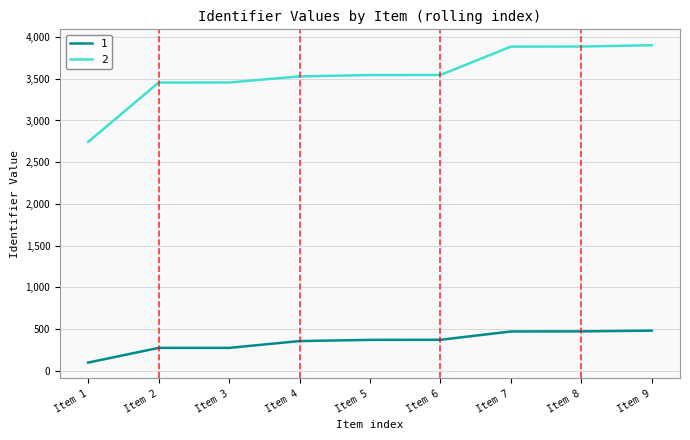

Rank the series by their average value, from highest to lowest.

2, 1